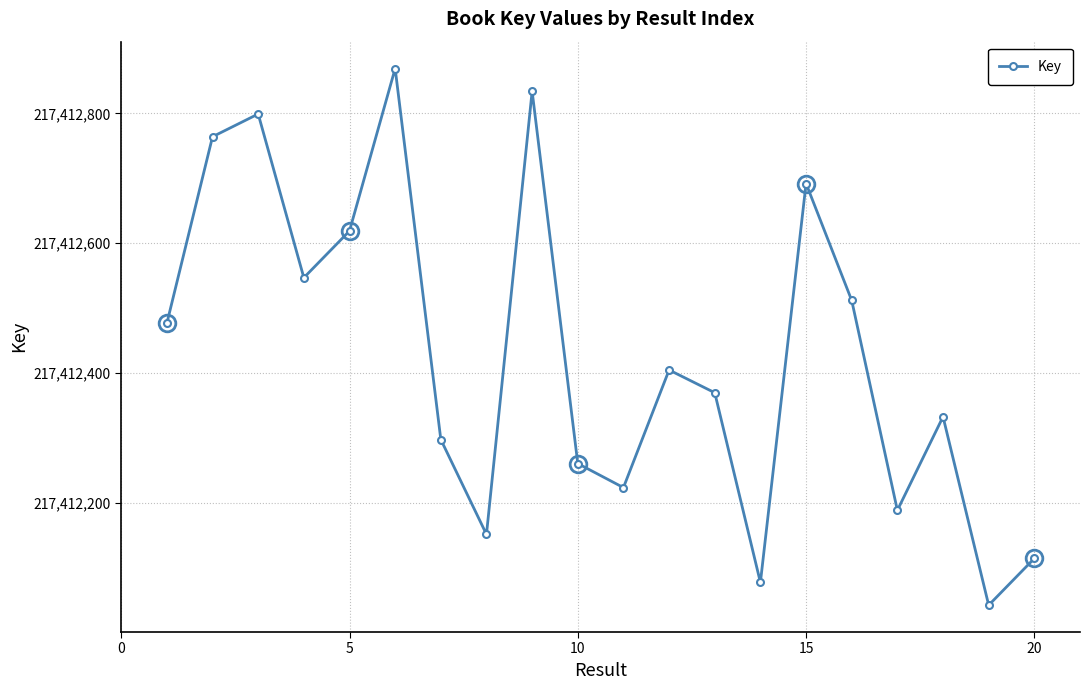

What is the difference between the second highest and minimum values?

791